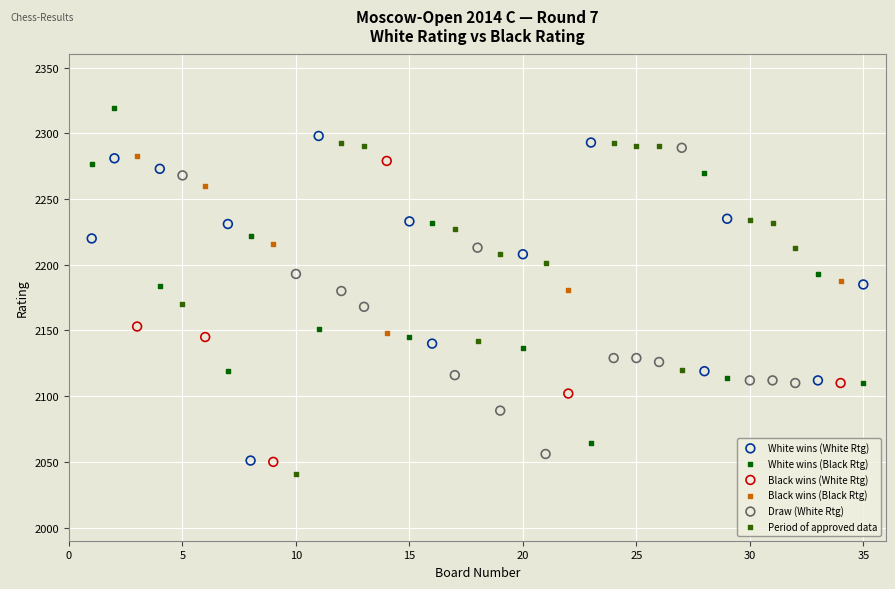

Which series contains the highest Y value?

White wins (Black Rtg)